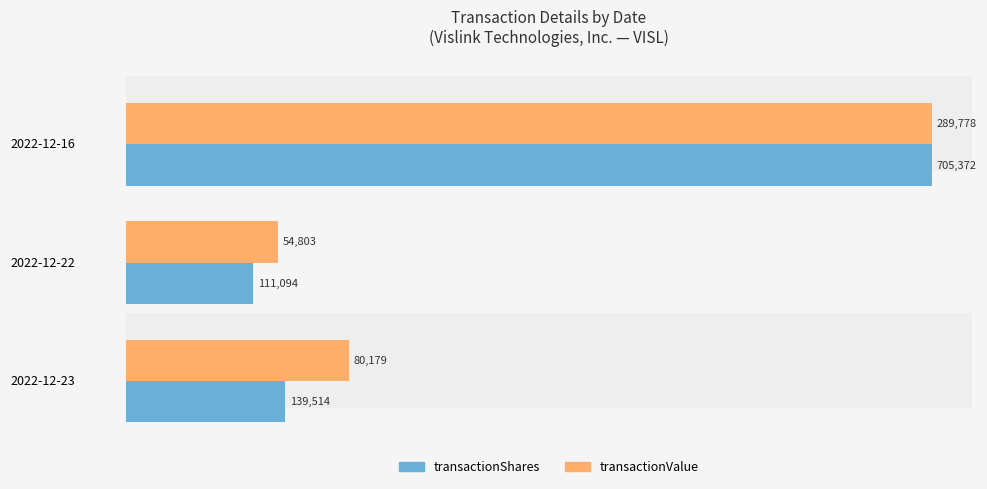

What are all the series names shown in the legend?

transactionShares, transactionValue